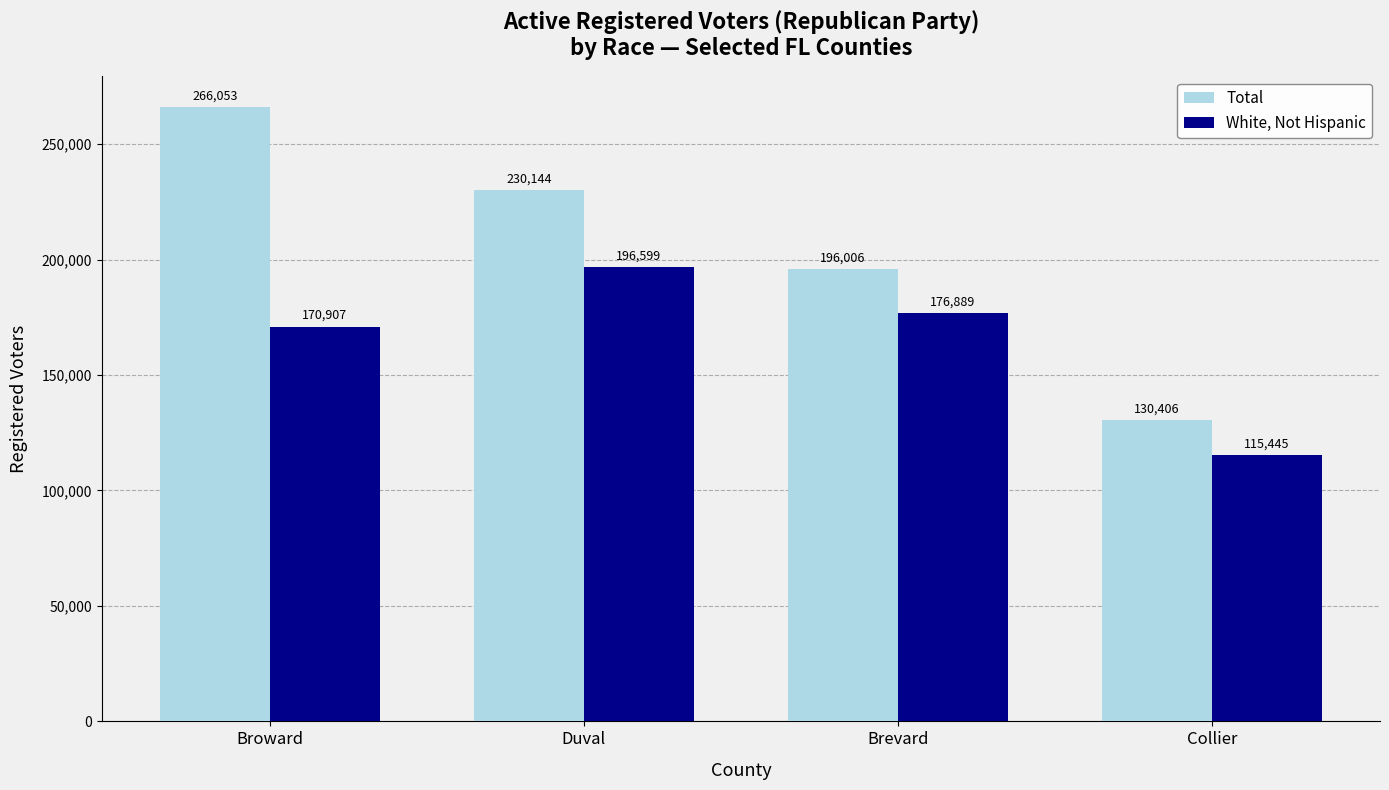

How many bars are there in each group?

2